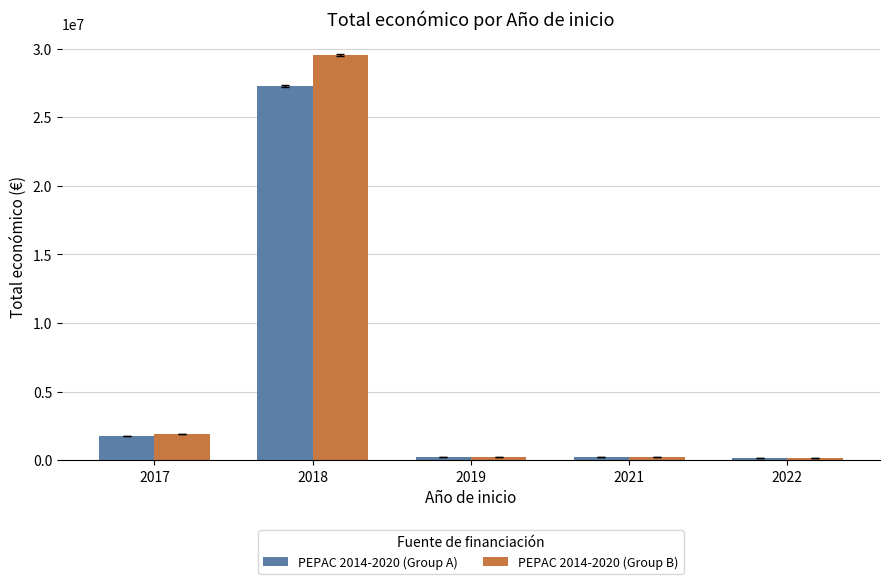

Which series has the widest spread of values?

PEPAC 2014-2020 (Group B)